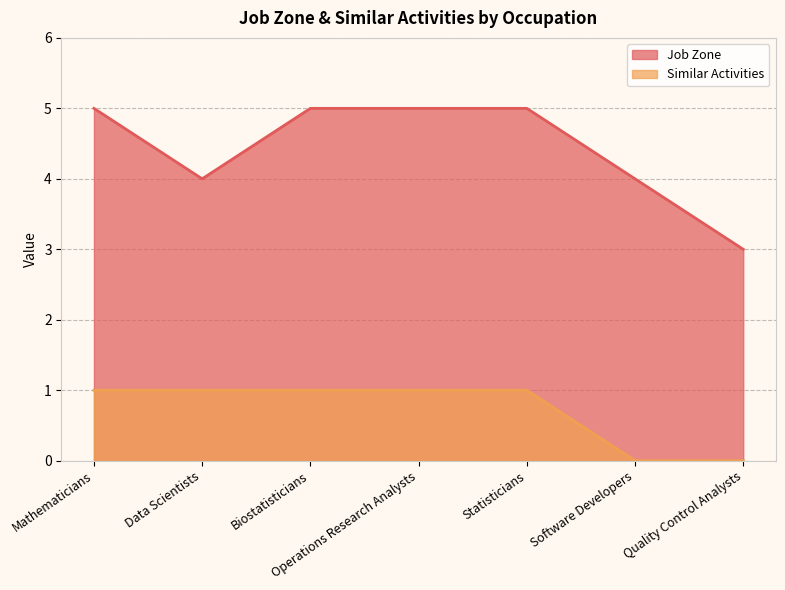

Between Statisticians and Quality Control Analysts, which is larger?

Statisticians